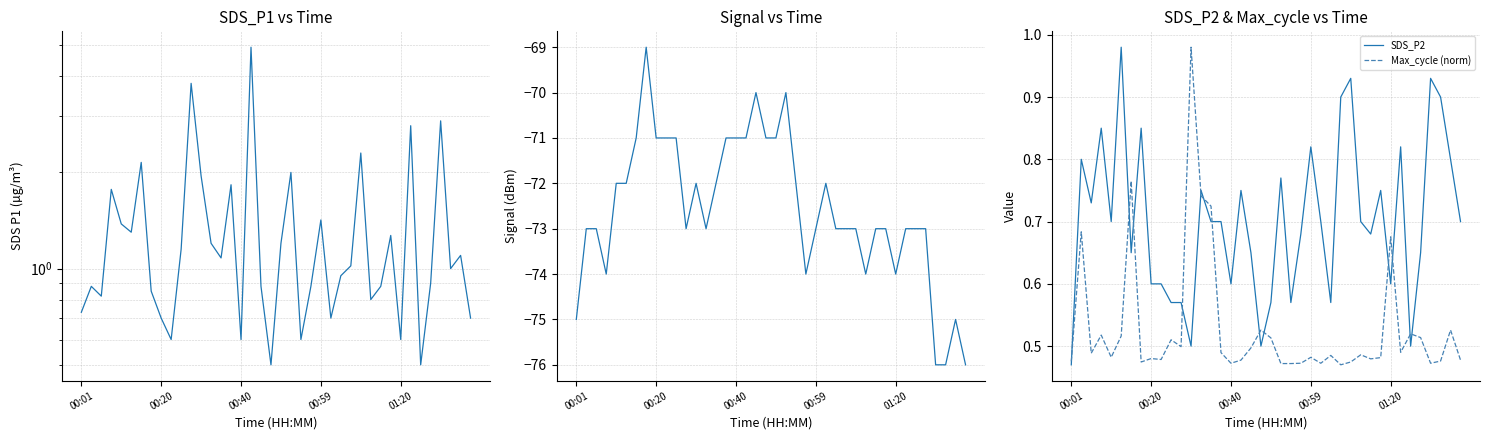

Which series has the widest spread of values?

Signal